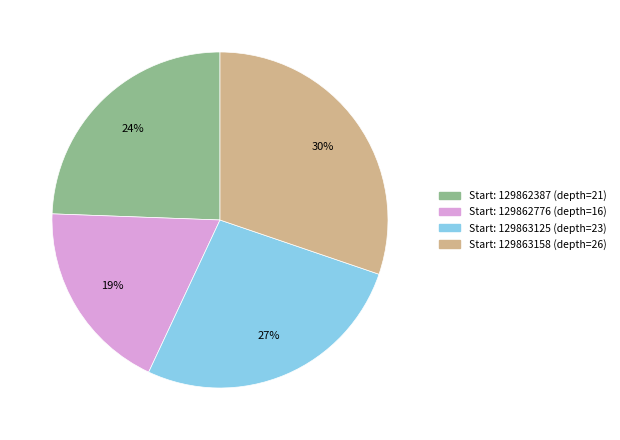

To the nearest percent, what is the average slice percentage?

25%